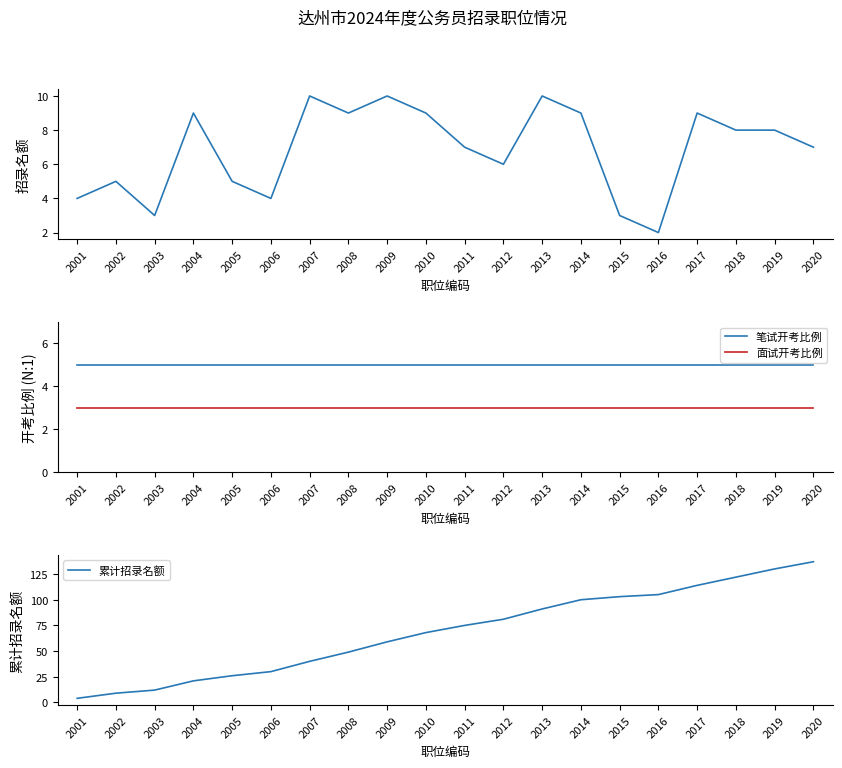

True or false: 面试开考比例 and 笔试开考比例 intersect in this chart.

False